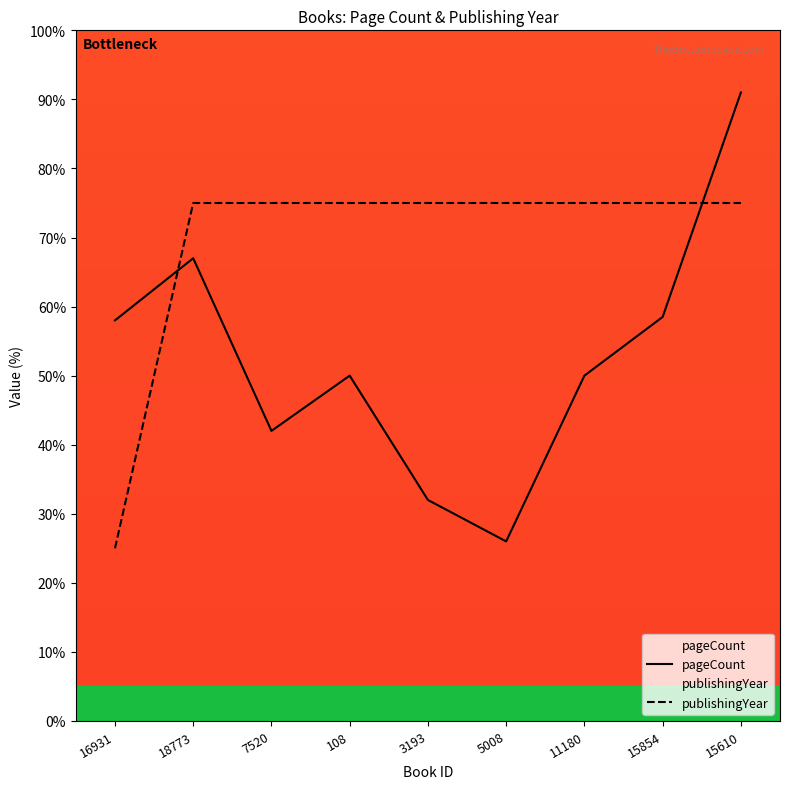

Is the value of publishingYear at 3193 greater than the value of pageCount at 16931?

Yes